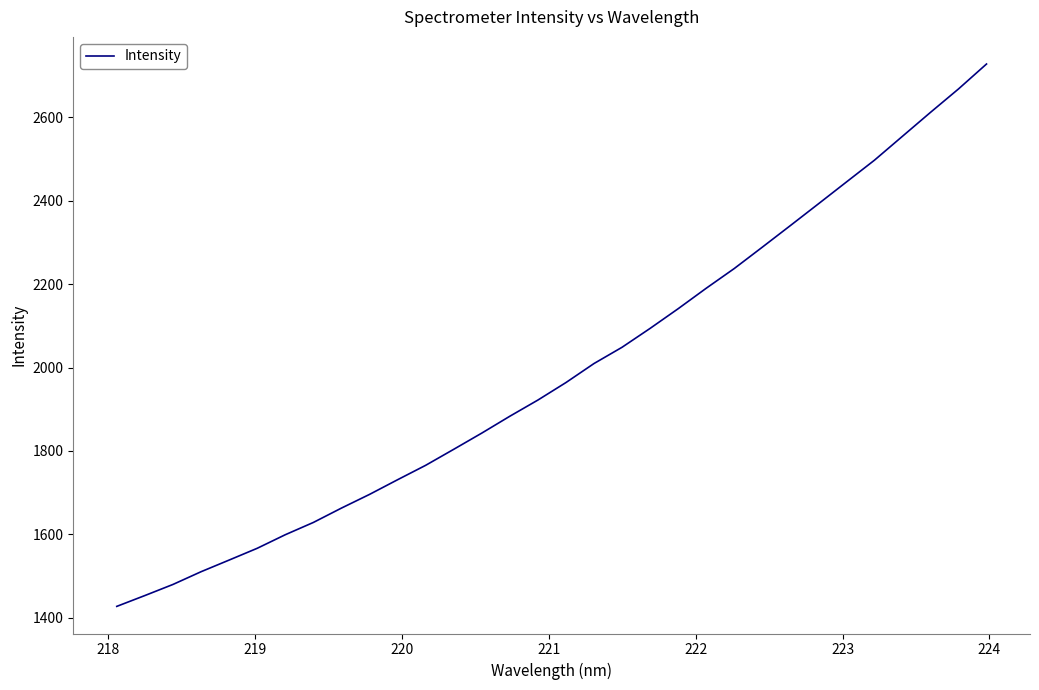

Count the number of categories in the chart.

32